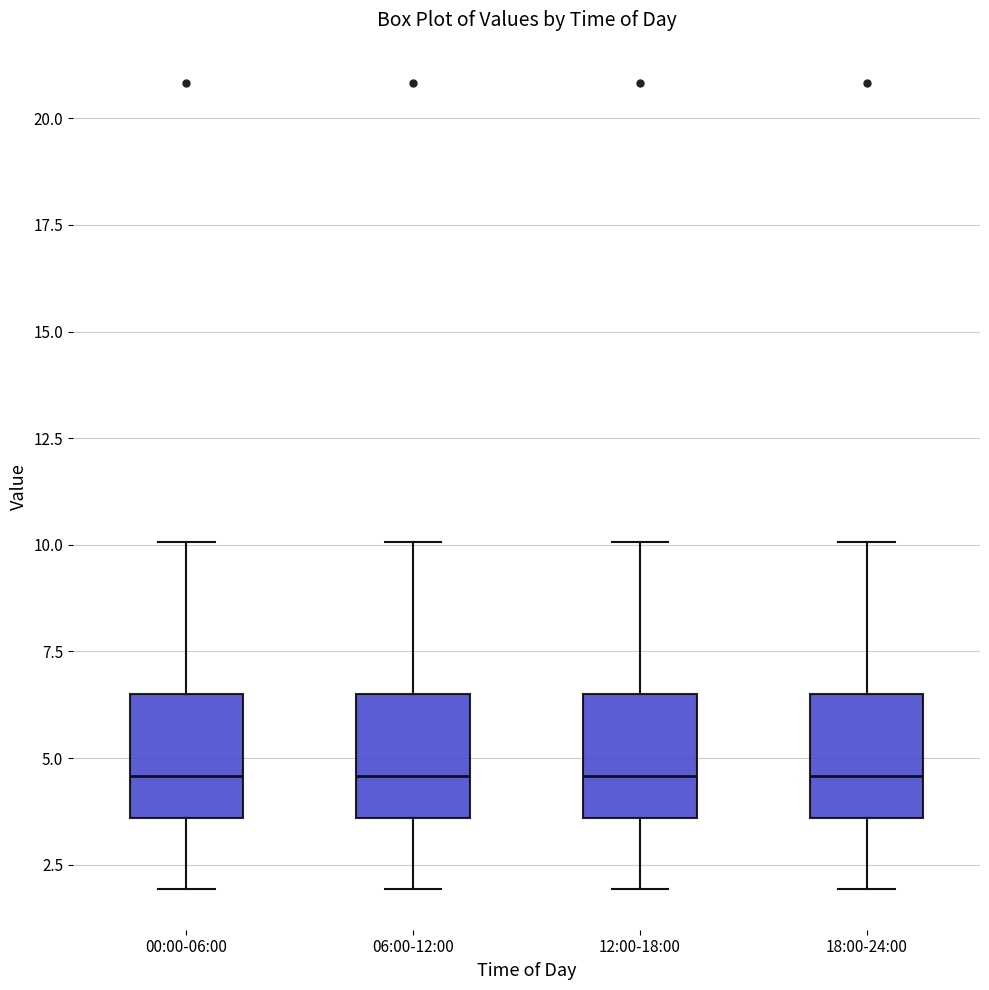

Reading left to right, transcribe this box plot: for each box, give where its median line is, the range the box spans, and where its two whiskers end, as read against the y-axis. The values are not printed on the chart, so give them approximately, as read against the axis.

00:00-06:00: median 4.5, box 3.5 to 6.5, whiskers 2.0 to 10.0
06:00-12:00: median 4.5, box 3.5 to 6.5, whiskers 2.0 to 10.0
12:00-18:00: median 4.5, box 3.5 to 6.5, whiskers 2.0 to 10.0
18:00-24:00: median 4.5, box 3.5 to 6.5, whiskers 2.0 to 10.0